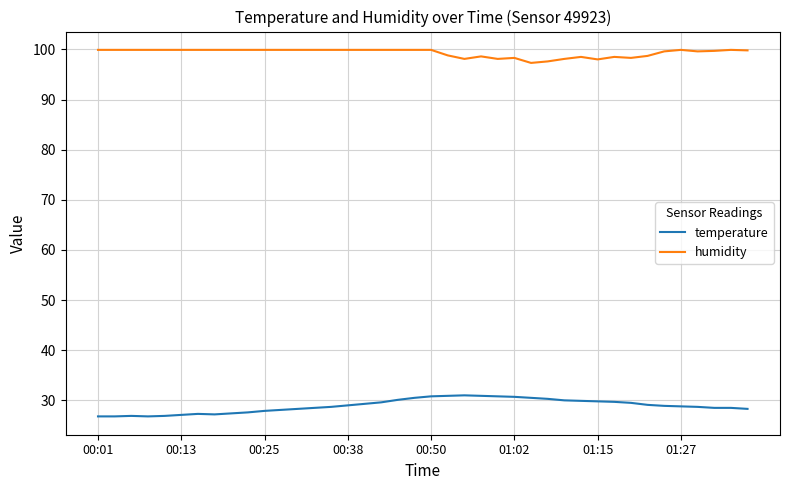

What is the average value of the humidity series?

99.3